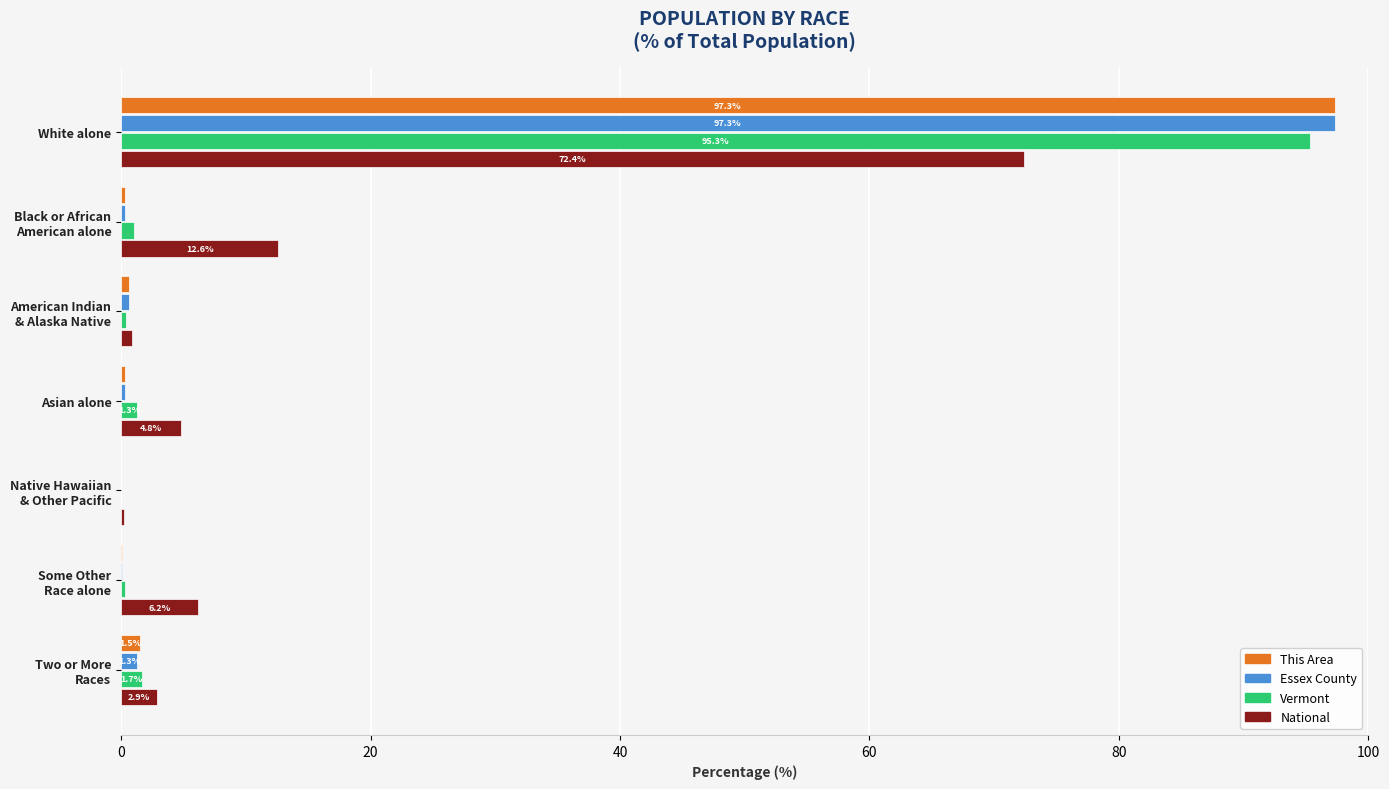

What is the greatest value displayed?

97.3